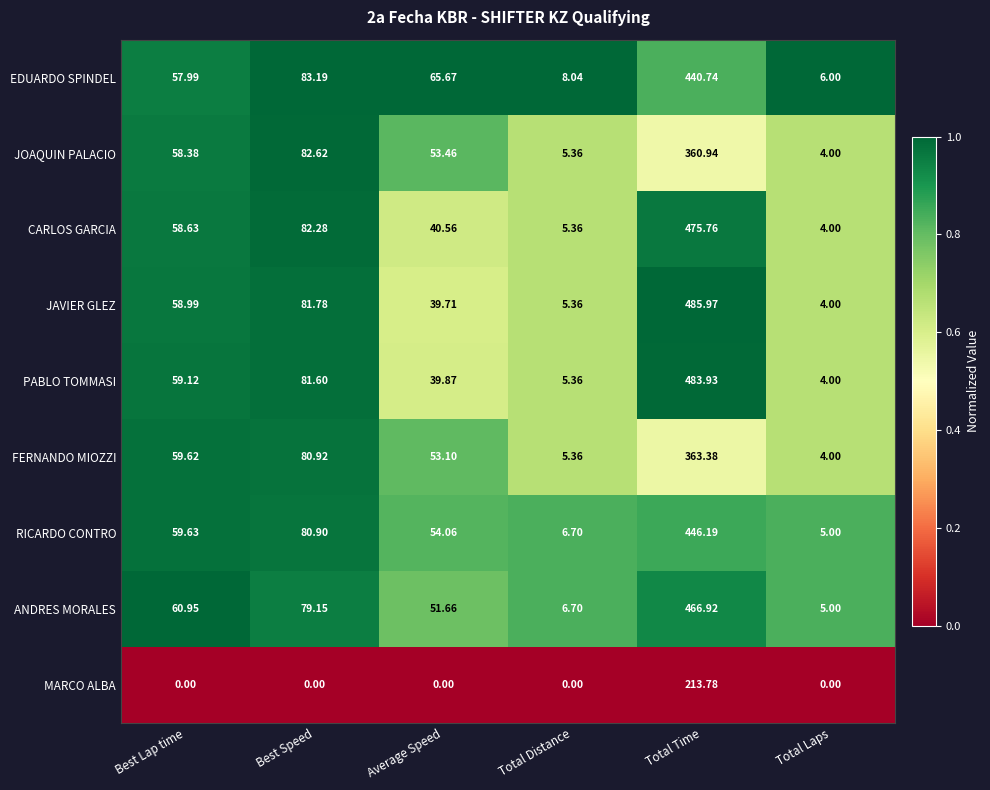

At which label does RICARDO CONTRO reach its minimum?

Total Laps